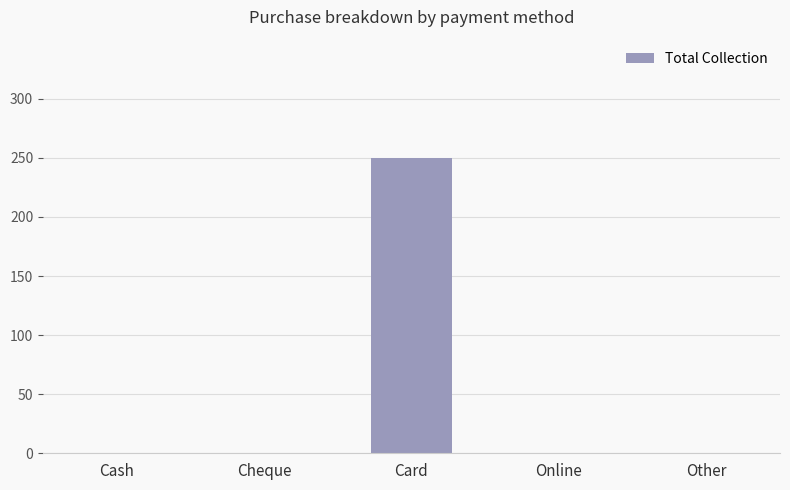

At which category does the chart reach its peak across all series?

Card